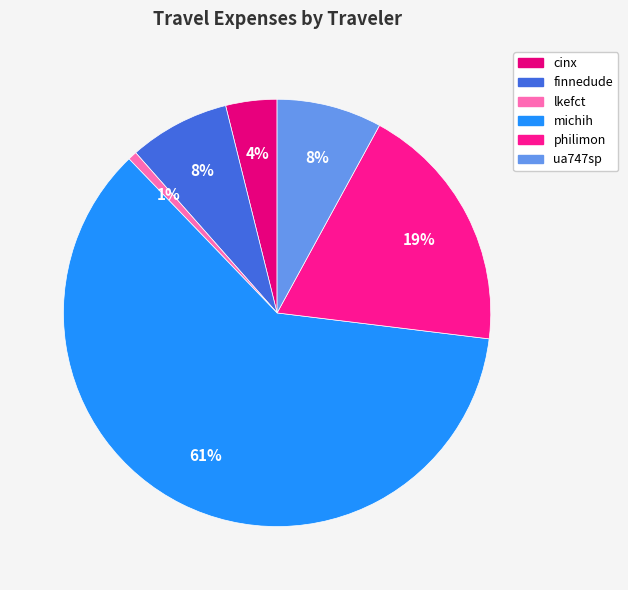

True or false: ua747sp accounts for 1% of the total.

False